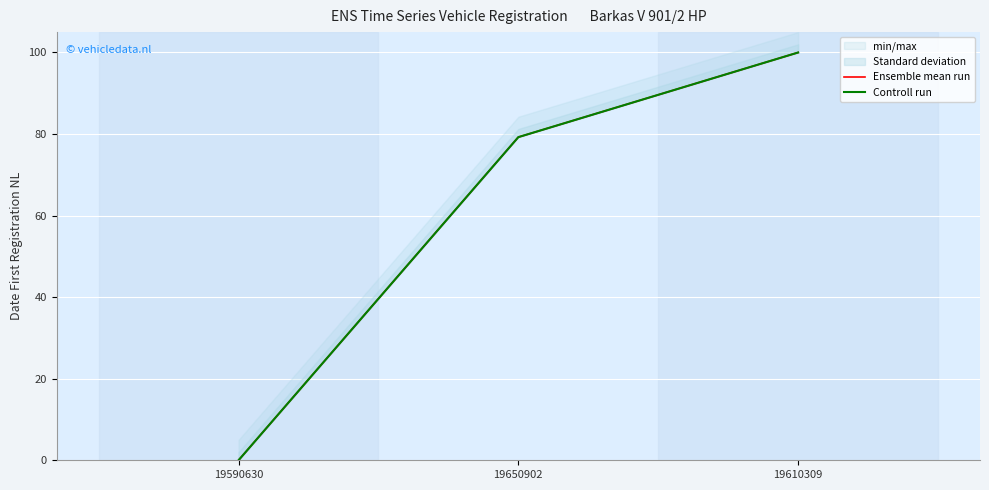

What is the total value across all series at 19610309?

200.0